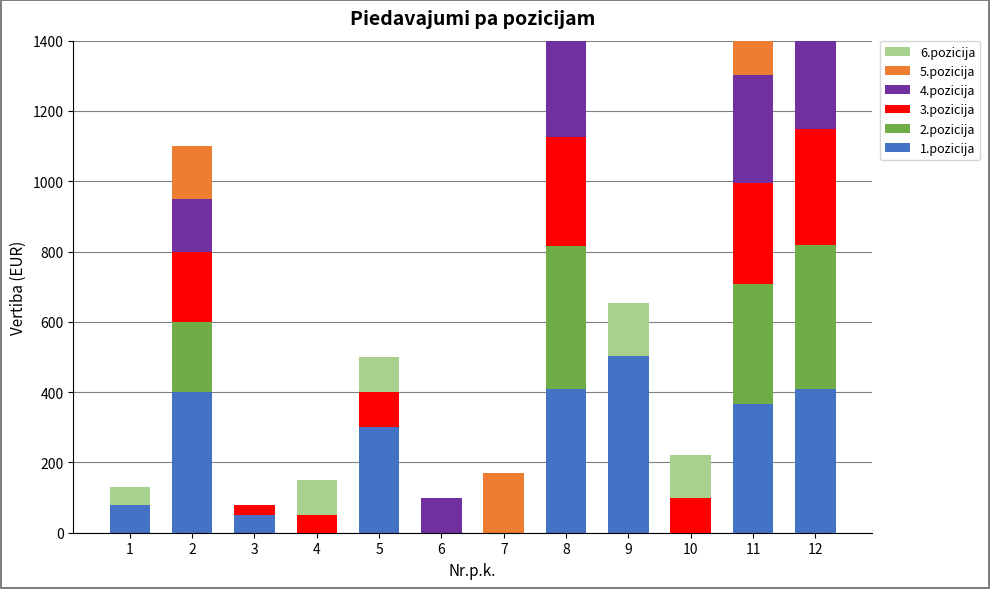

How many bars are there in total?

72